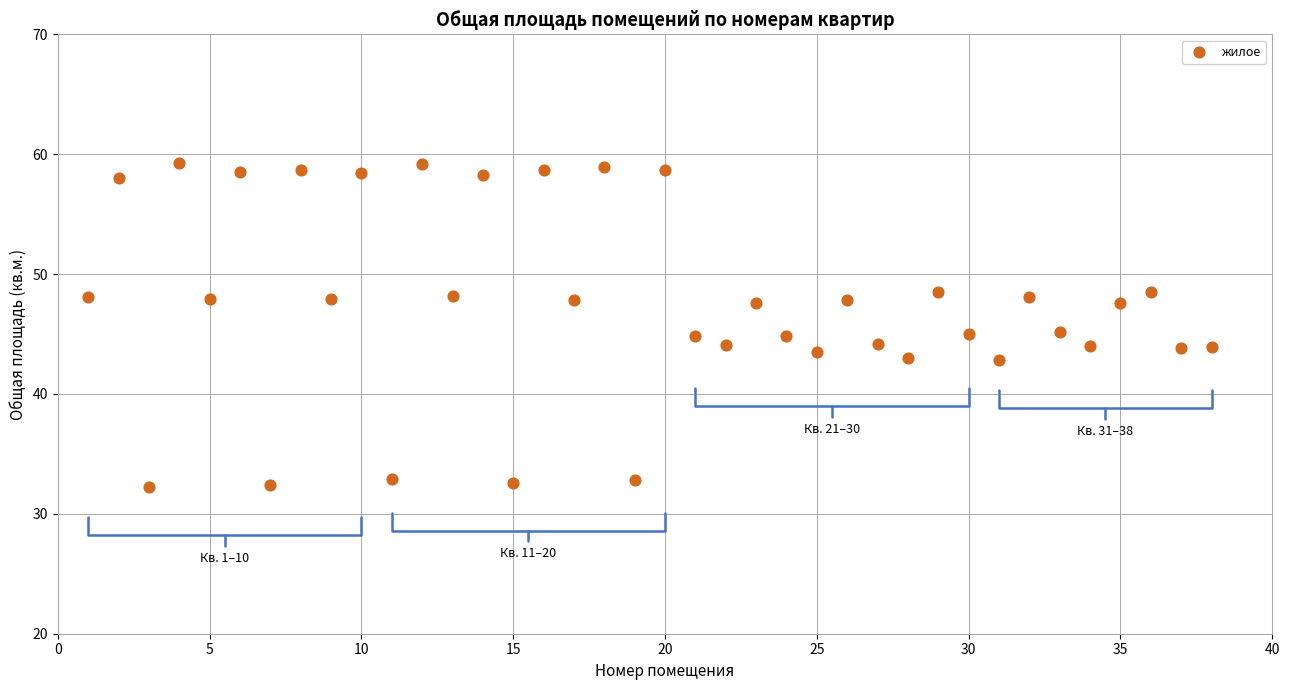

What is the range of X values (max minus min)?

37.0